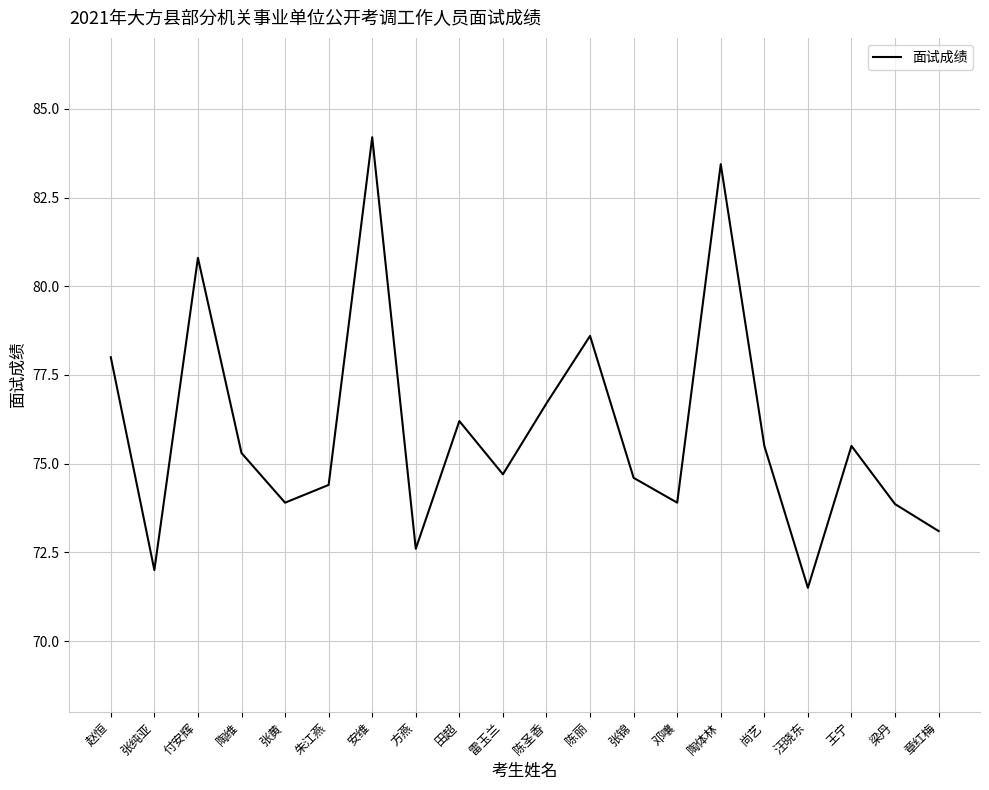

What is the difference between the maximum and minimum values?

12.7